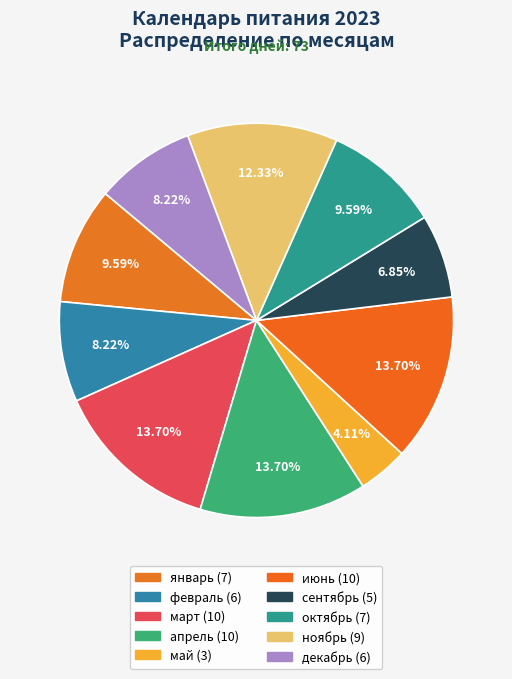

Is it true that май is 4% of the pie?

True